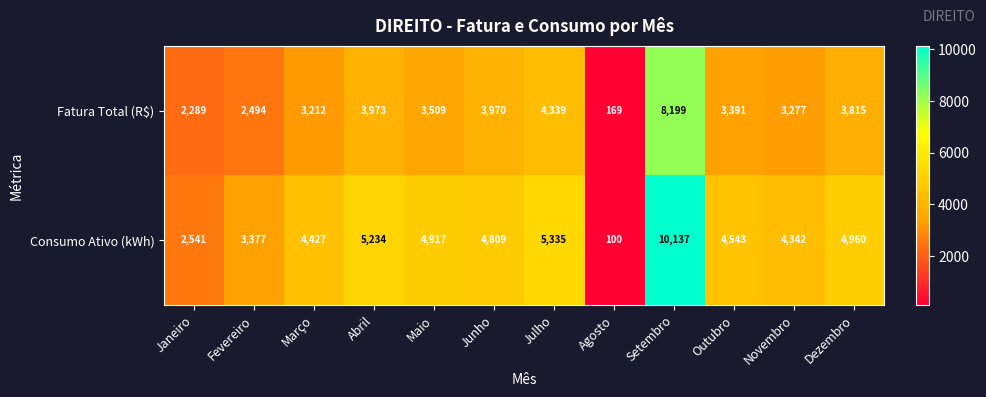

At Setembro, list the series in order from largest to smallest.

Consumo Ativo (kWh), Fatura Total (R$)